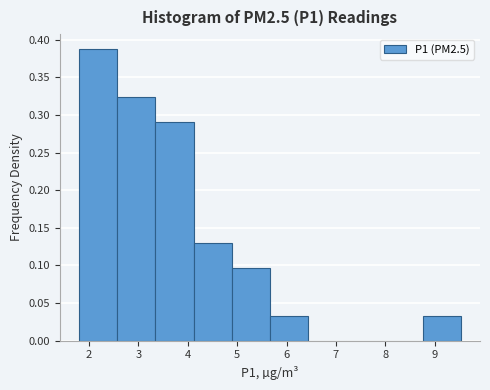

Reading left to right, transcribe this chart: for each bar, give the range it covers on the x-axis and its height. Neither the bar edges nor the heights are printed on the chart, so give them approximately, as read against the axes.

1.8 to 2.6: 0.390
2.6 to 3.3: 0.325
3.3 to 4.1: 0.290
4.1 to 4.9: 0.130
4.9 to 5.7: 0.095
5.7 to 6.4: 0.030
6.4 to 7.2: 0
7.2 to 8.0: 0
8.0 to 8.8: 0
8.8 to 9.5: 0.030